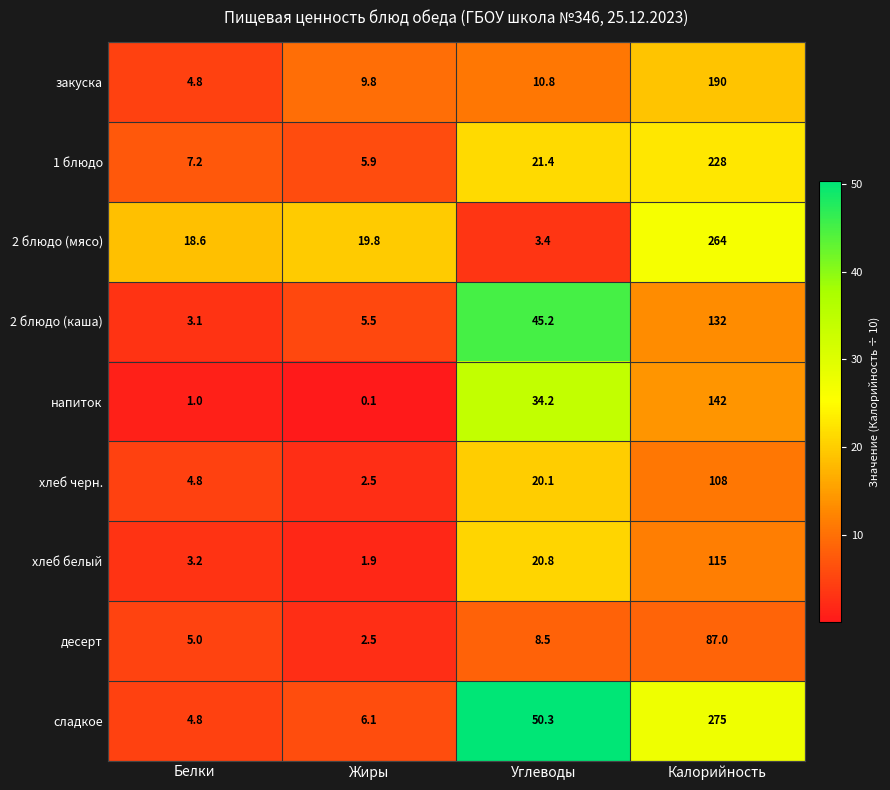

What is the spread (max minus min) of values at Белки?

17.6